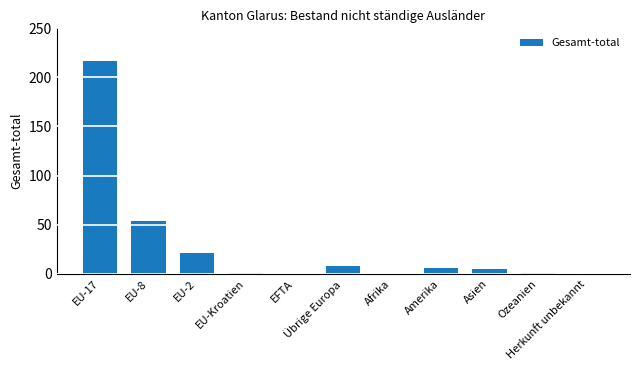

What is the greatest value displayed?

217